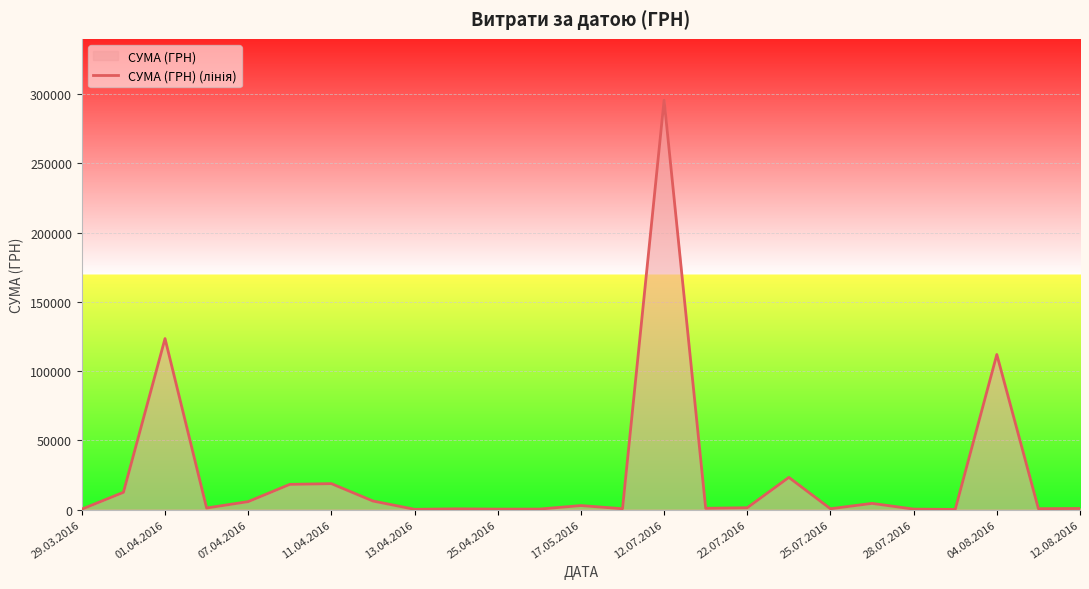

At which category does the chart reach its peak across all series?

12.07.2016